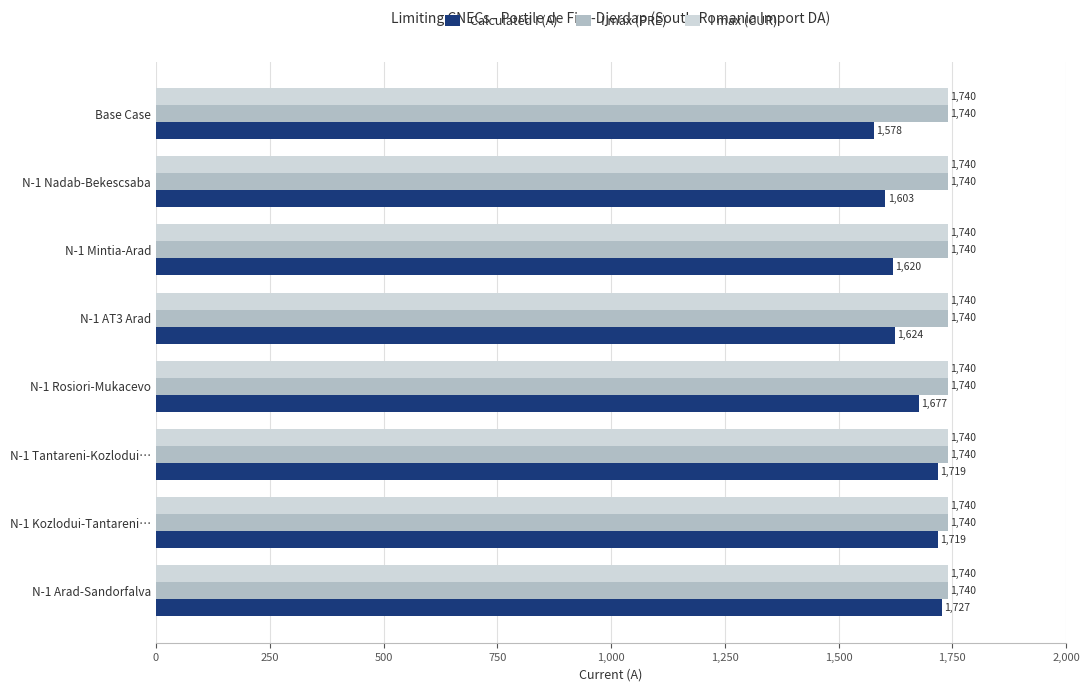

Between N-1 Mintia-Arad and N-1 Nadab-Bekescsaba, which series saw the biggest shift?

Calculated I (A)